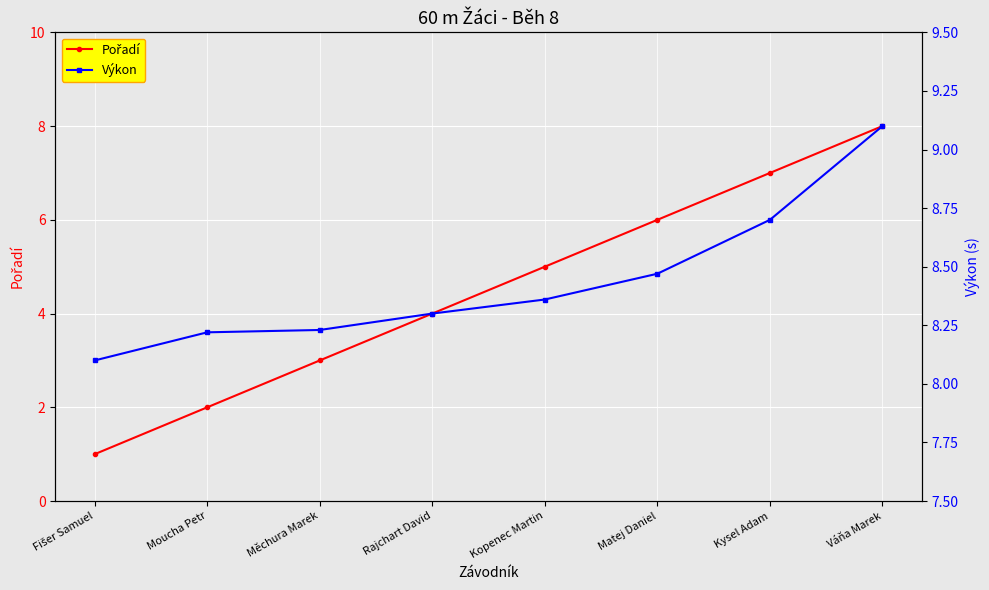

Is it true that Pořadí equals 3.0 at Měchura Marek?

True